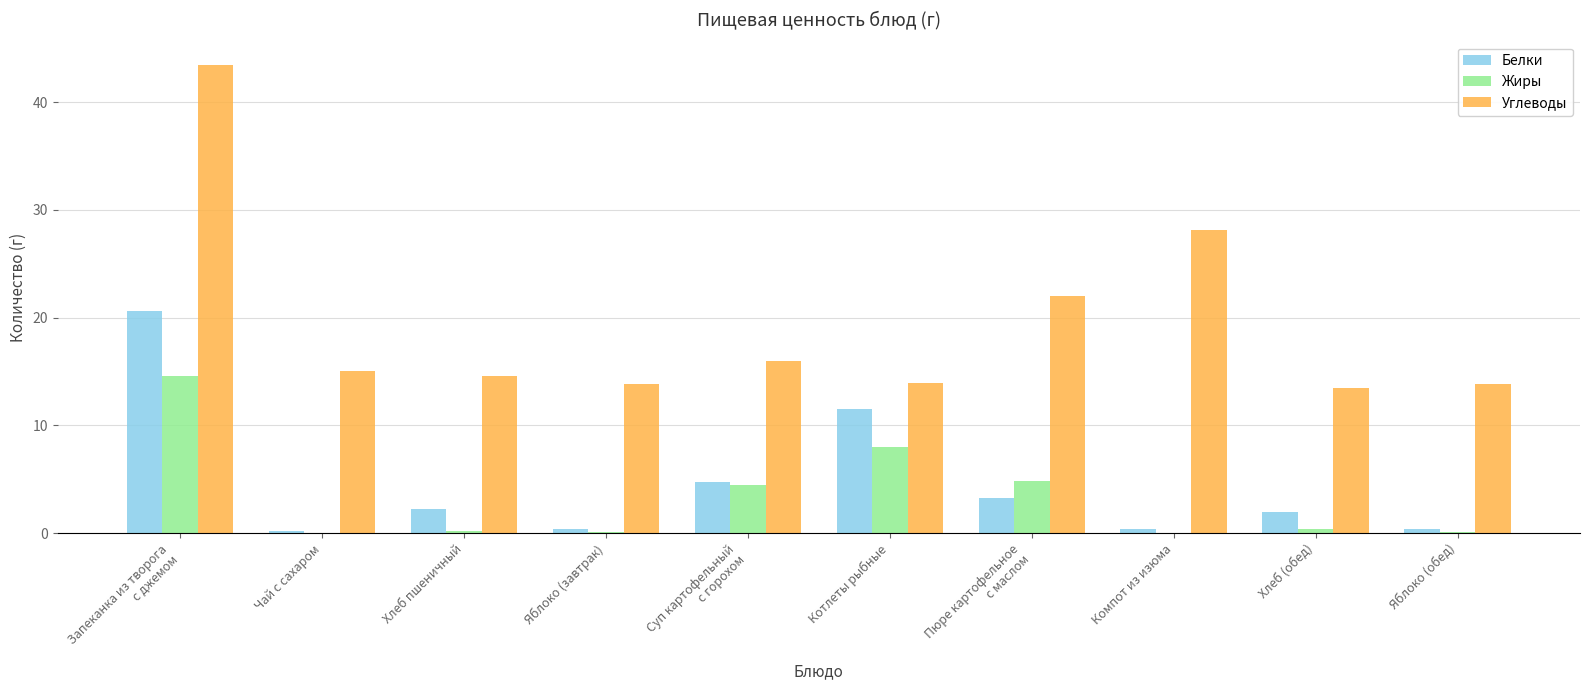

What is the approximate value of Углеводы at Хлеб пшеничный?

14.6